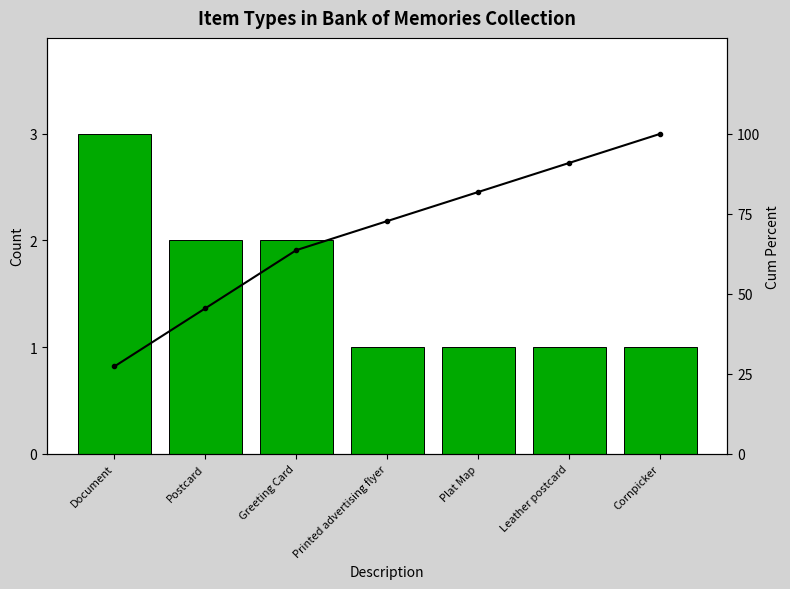

How many Count values are between 1 and 2?

6